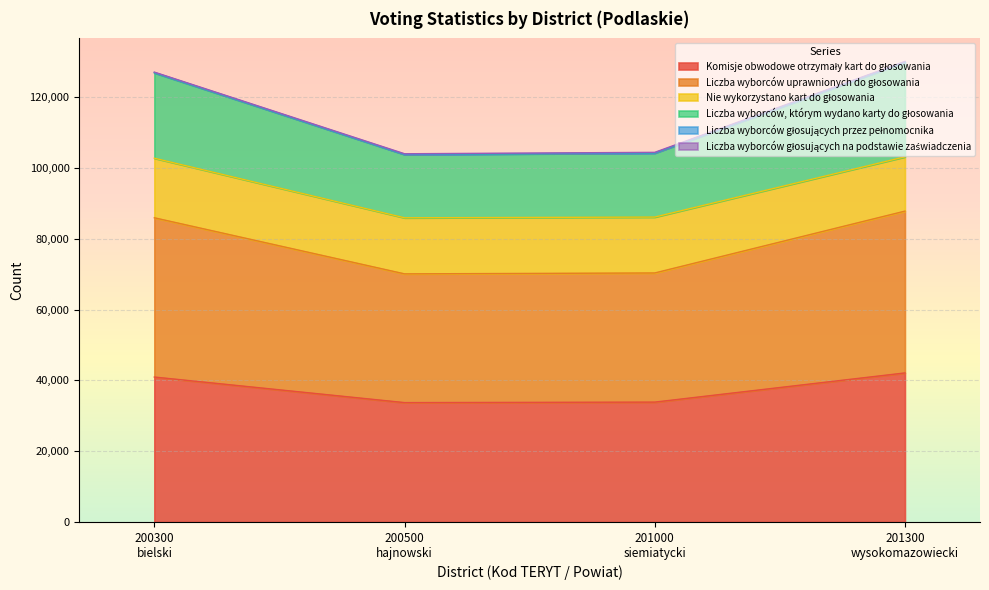

Does the chart display data point markers on the line(s)?

No